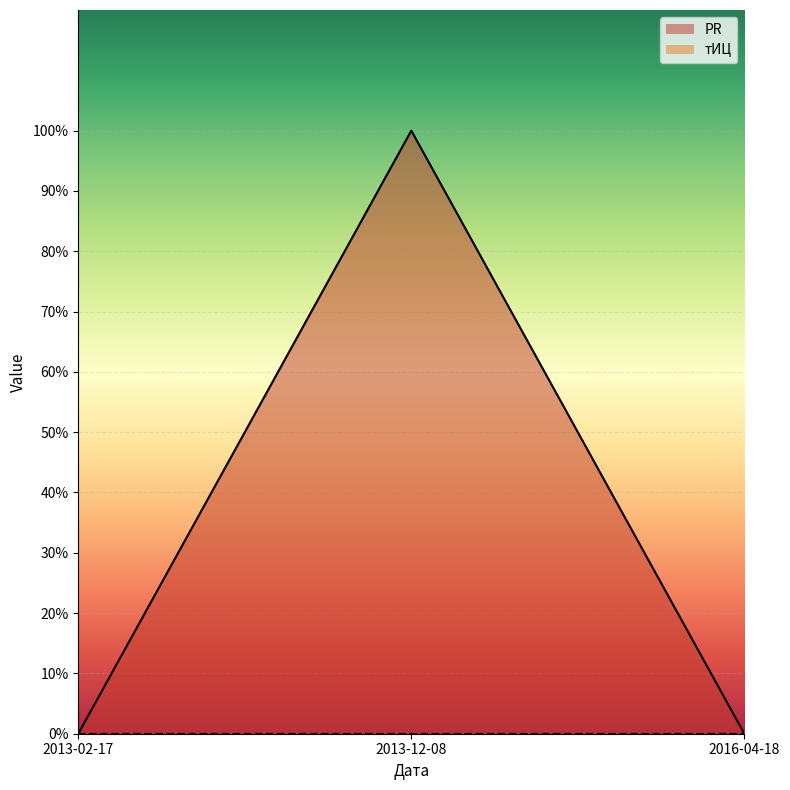

Reading left to right, list all the values displayed in this chart.

2013-02-17=0	2013-12-08=1	2016-04-18=0